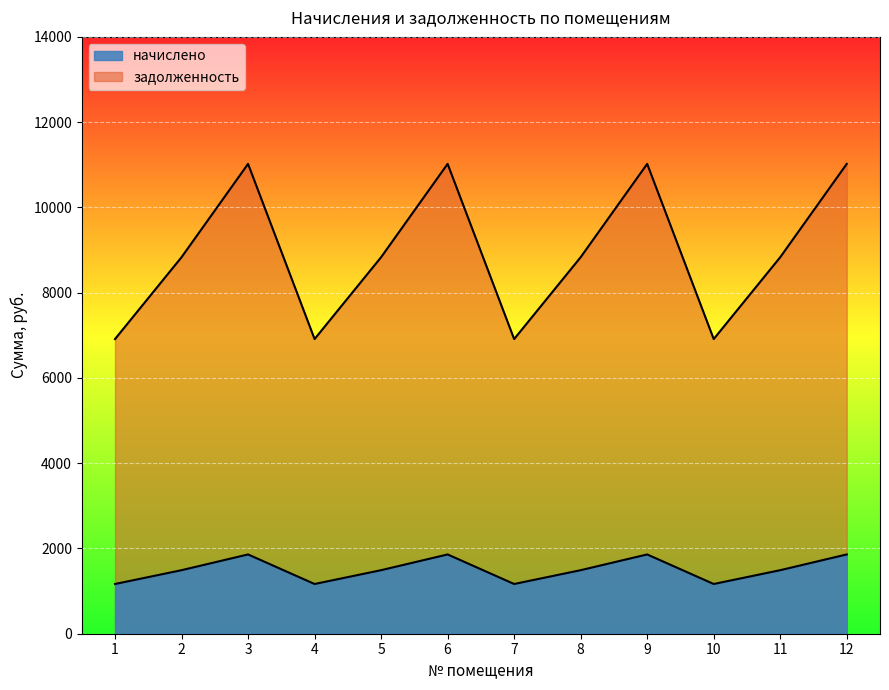

What is the total value across all series at 1?

8078.4